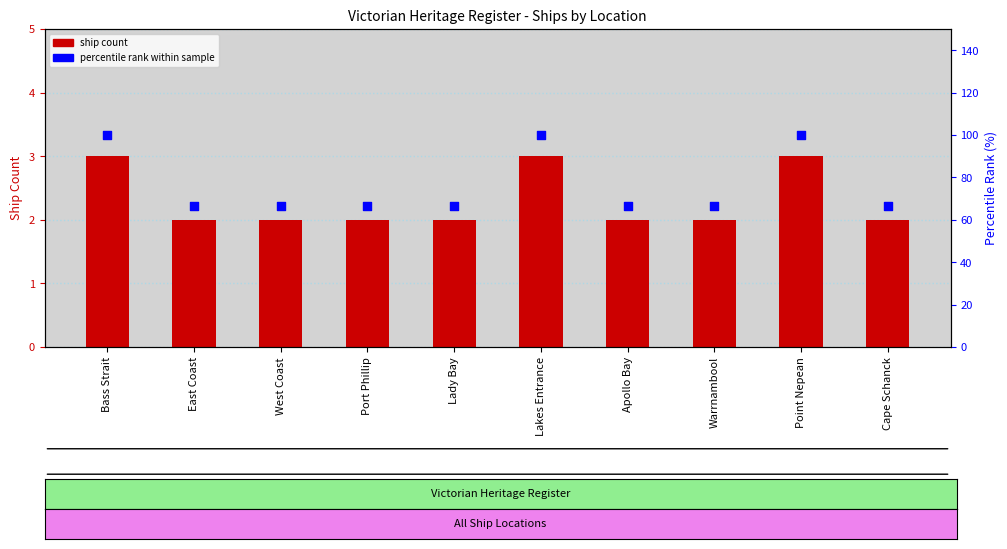

Which series has the largest total across all categories?

percentile rank within sample